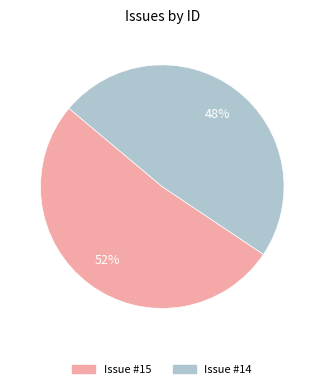

How many segments does this pie chart have?

2